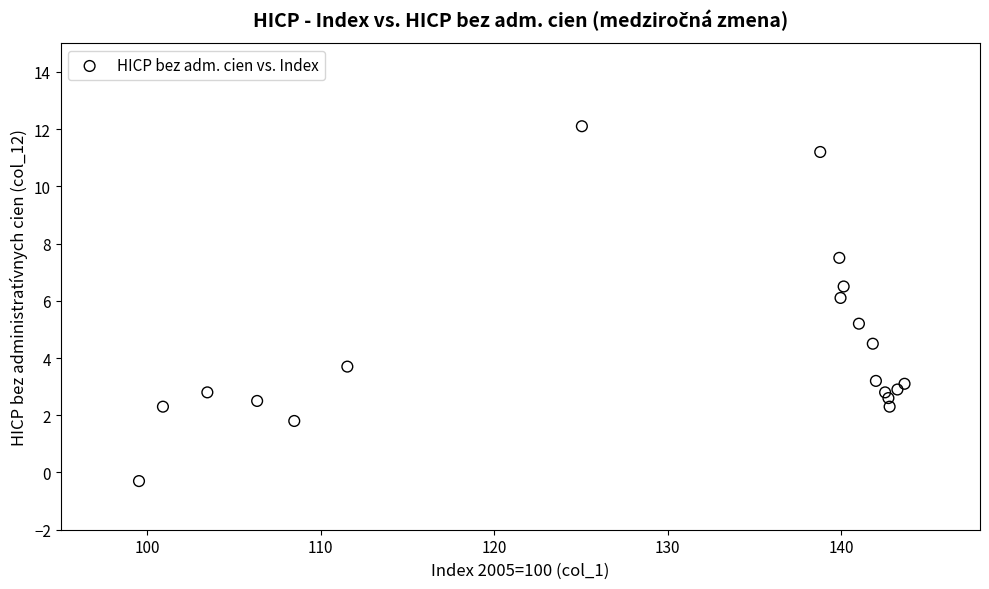

What Y value in the scatter plot is closest to 5?

5.2